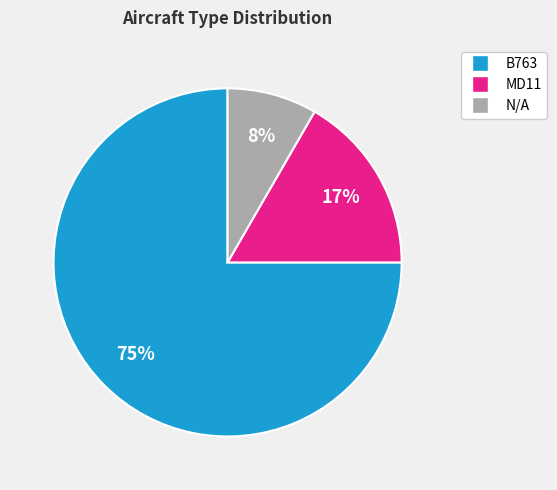

Is there any slice that represents more than half of the pie?

Yes